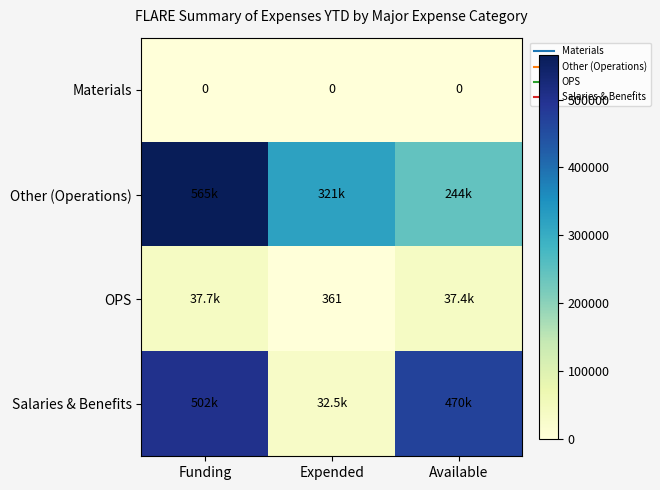

Read the Salaries & Benefits value at Available.

469642